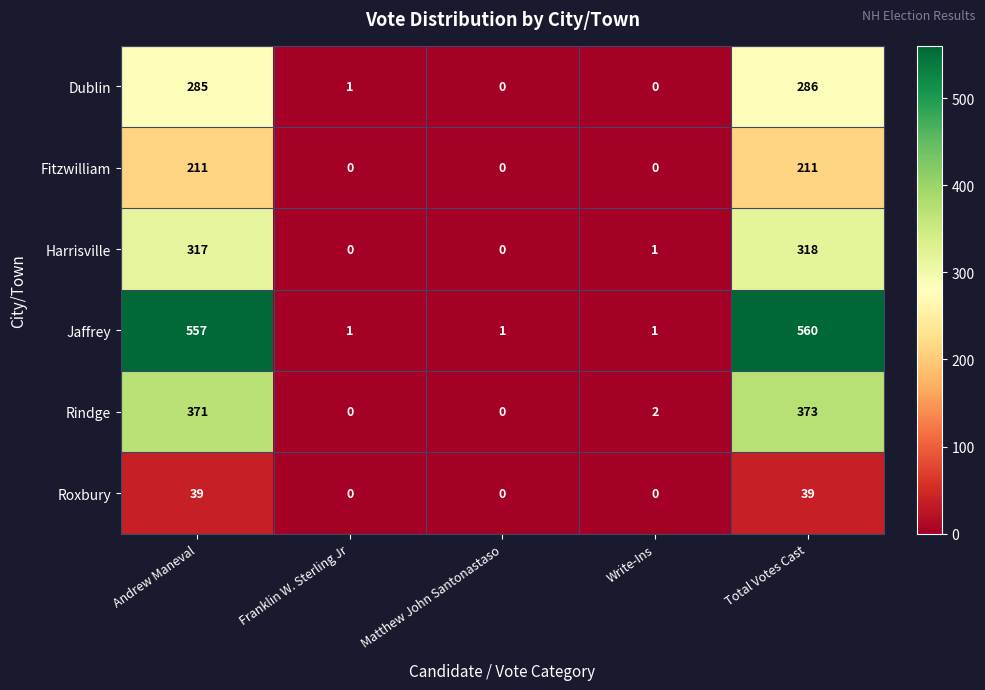

Rank the series by their maximum value, from lowest to highest.

Roxbury, Fitzwilliam, Dublin, Harrisville, Rindge, Jaffrey